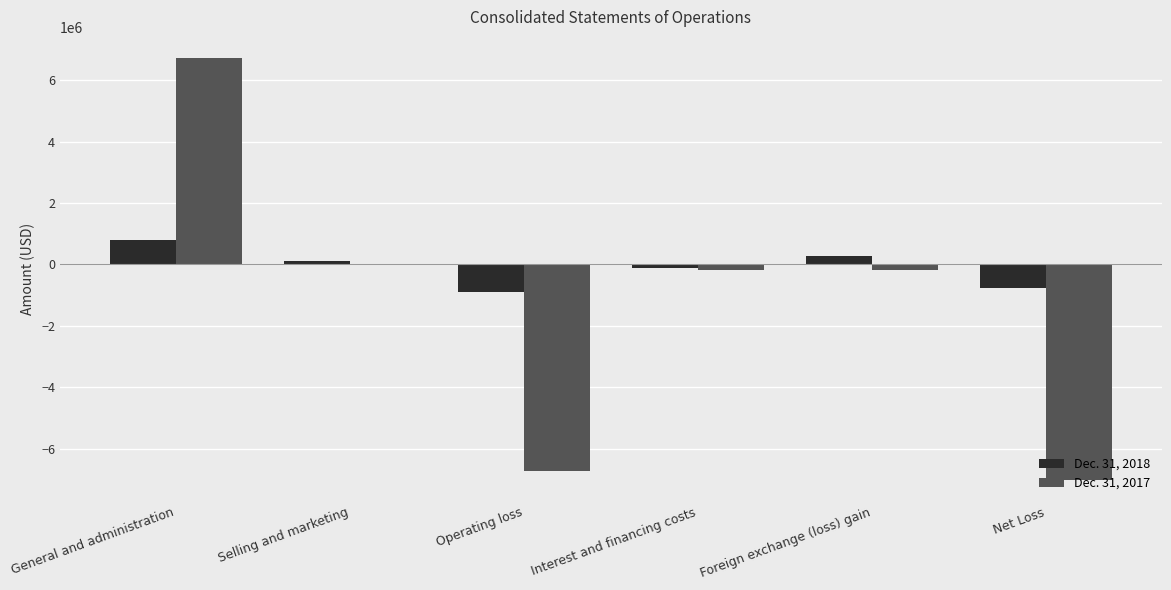

The value of Dec. 31, 2017 at General and administration is 10034726. True or false?

False